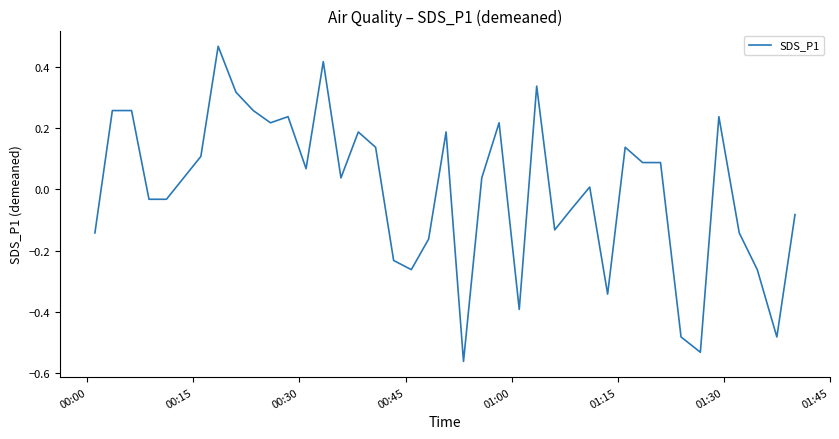

What is the difference between the maximum and minimum values?

1.0